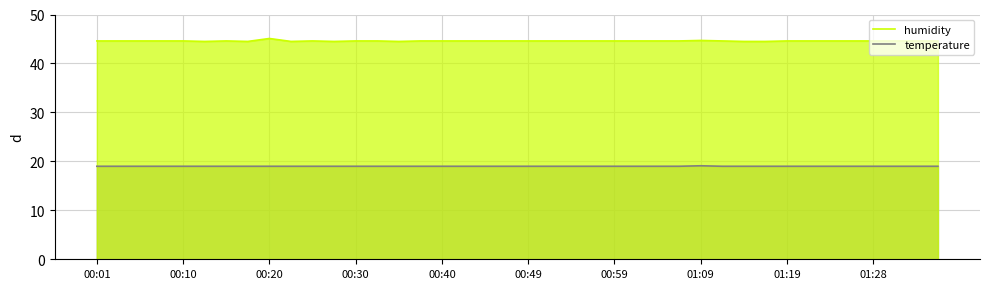

What is the lowest value of the humidity series?

44.5